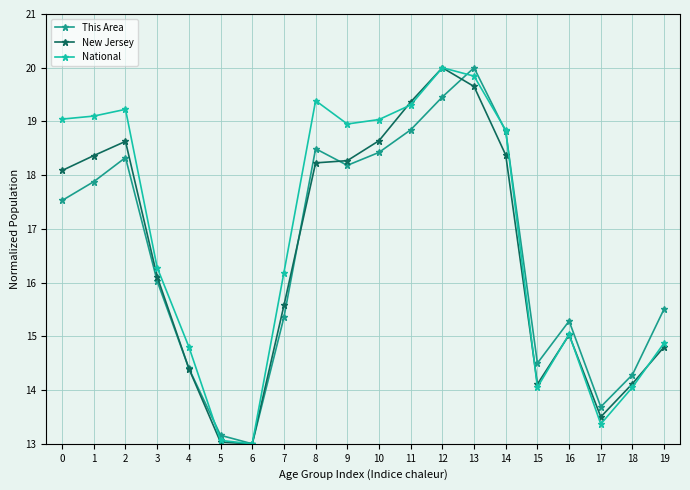

What is the smallest value displayed?

13.0